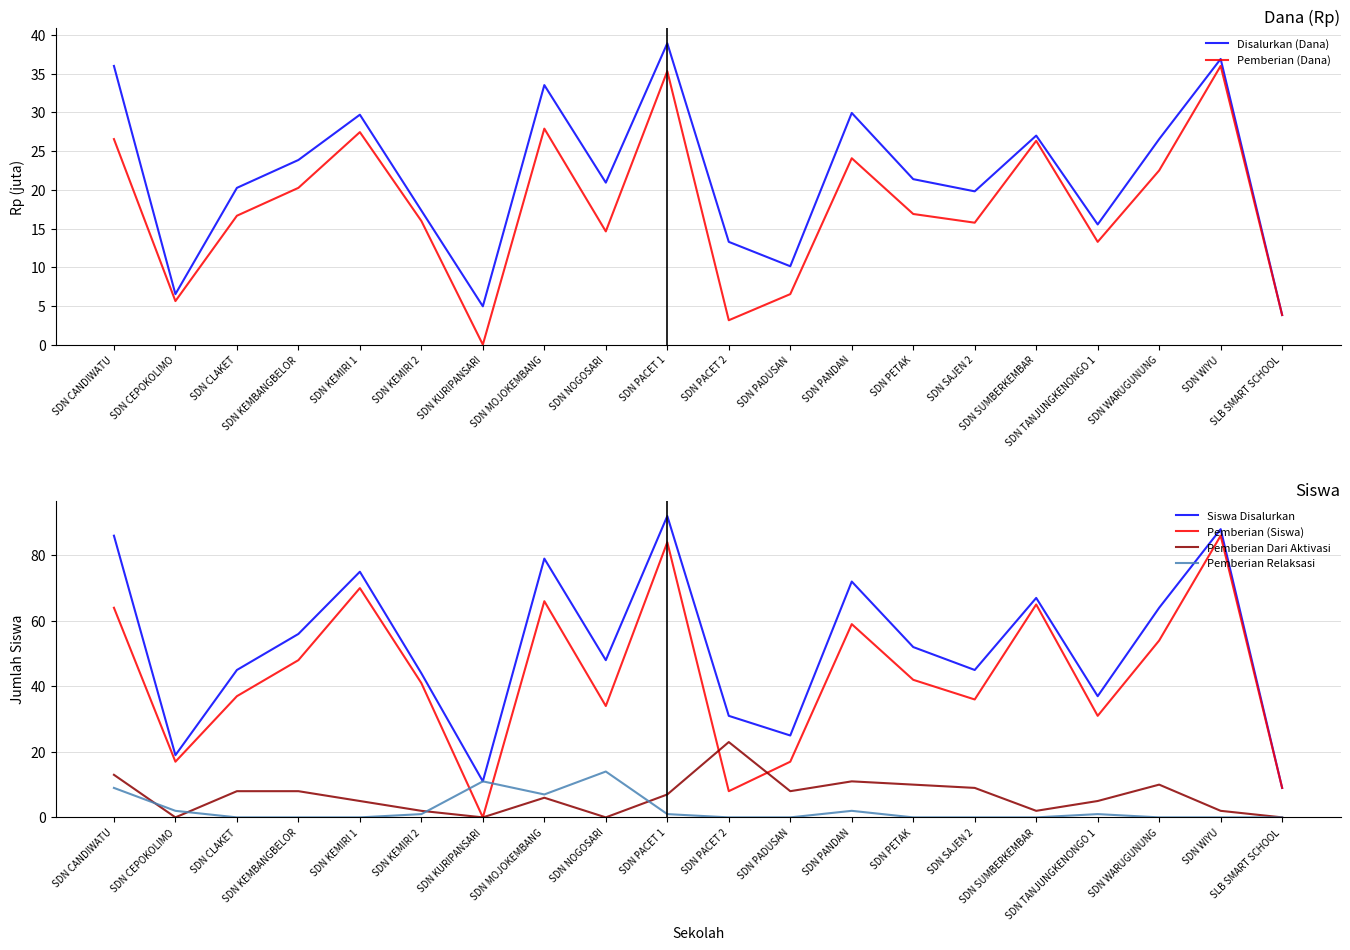

Rank the series by their maximum value, from highest to lowest.

Siswa Disalurkan, Pemberian (Siswa), Disalurkan (Dana), Pemberian (Dana), Pemberian Dari Aktivasi, Pemberian Relaksasi